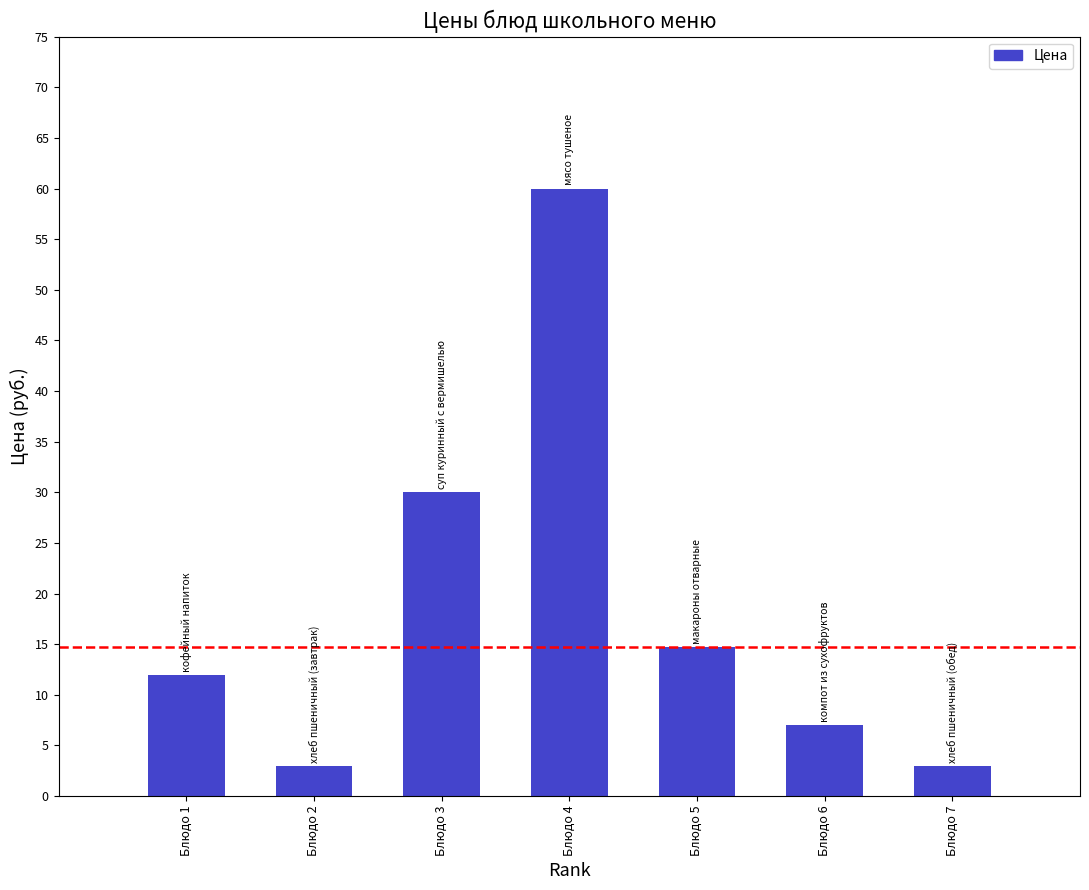

Which has a higher value, Блюдо 3 or Блюдо 6?

Блюдо 3